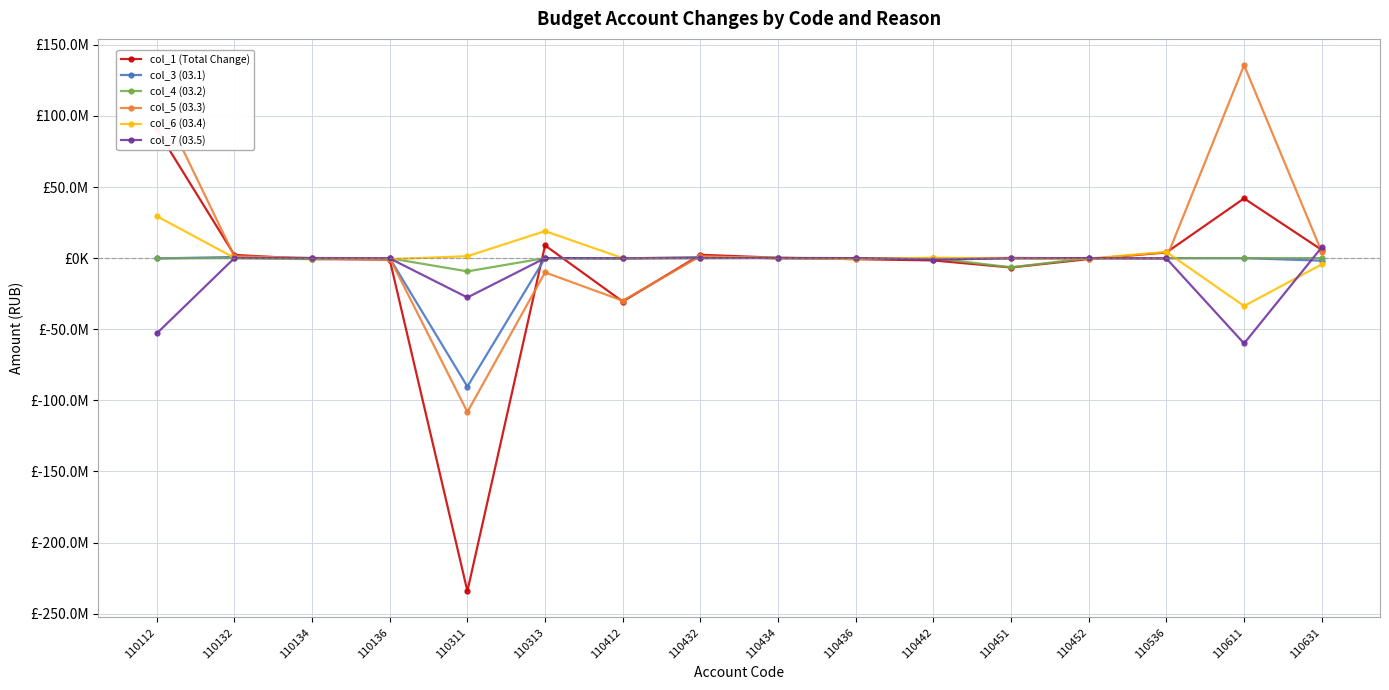

Which label corresponds to the smallest value in the chart?

110311